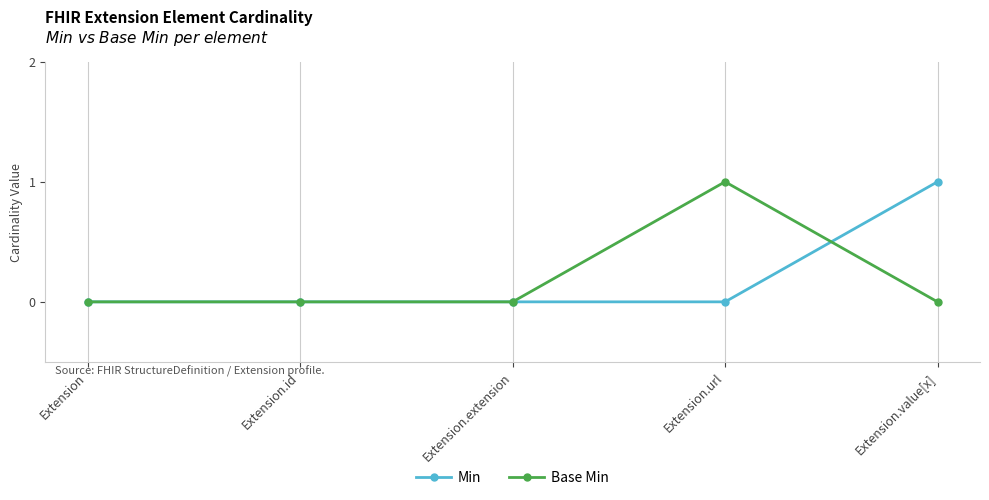

Is this an area chart (filled region under the line)?

No